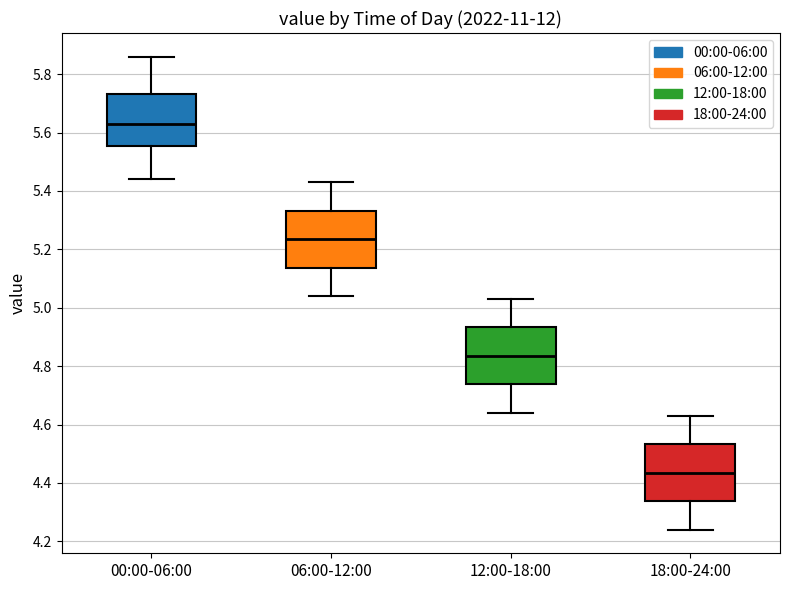

Reading left to right, read every box against the y-axis: the position of its median line, the range the box covers, and the ends of its whiskers. The values are not printed on the chart, so give them approximately, as read against the axis.

00:00-06:00: median 5.64, box 5.56 to 5.74, whiskers 5.44 to 5.86
06:00-12:00: median 5.24, box 5.14 to 5.34, whiskers 5.04 to 5.44
12:00-18:00: median 4.84, box 4.74 to 4.94, whiskers 4.64 to 5.04
18:00-24:00: median 4.44, box 4.34 to 4.54, whiskers 4.24 to 4.64